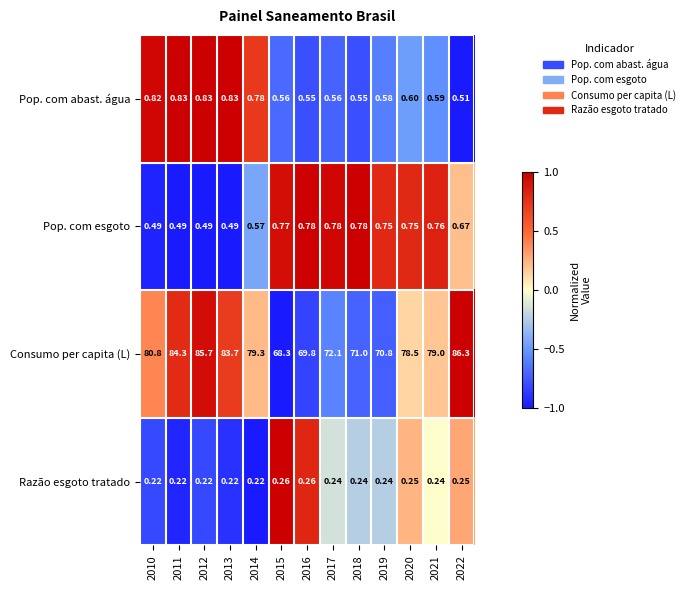

What is the total value across all series at 2013?

85.2